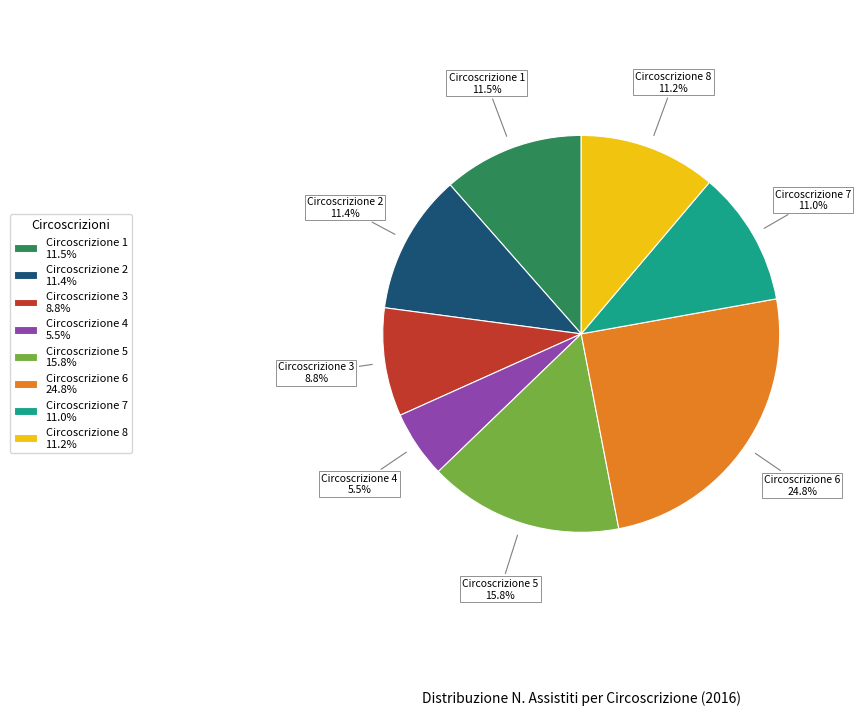

True or false: Circoscrizione 7 accounts for 1% of the total.

False